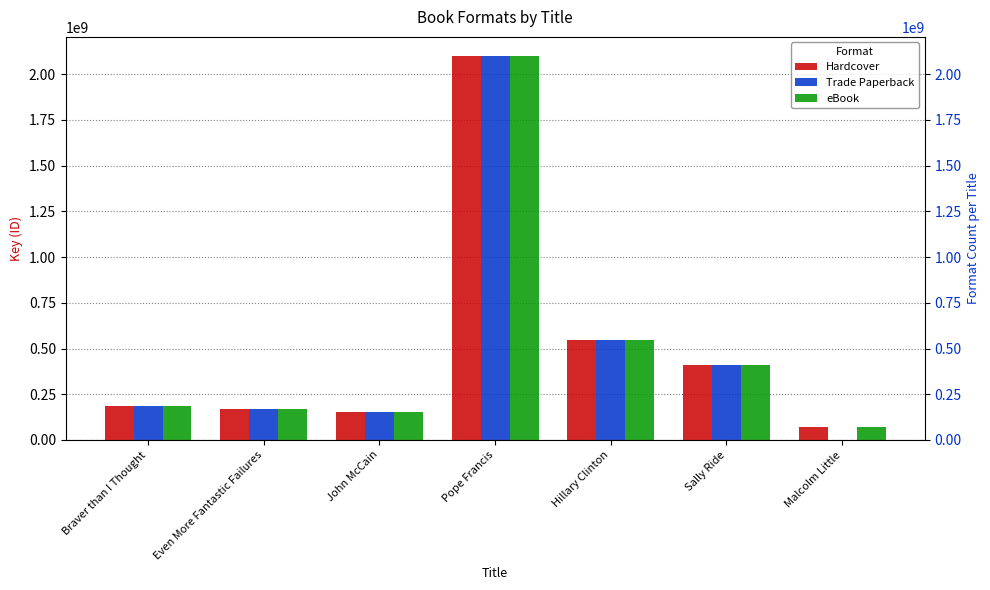

What is the value of the Hardcover bar at the 1st from the left?

186056276